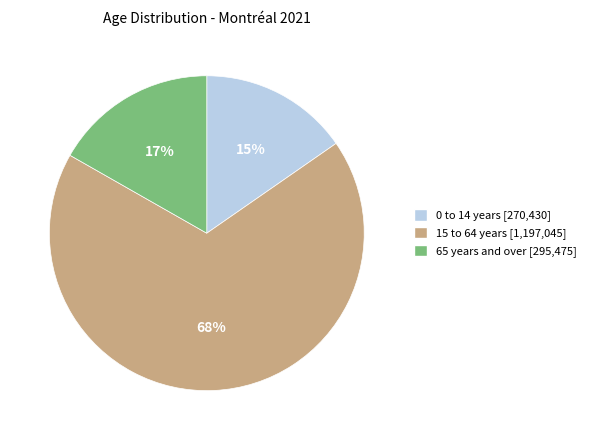

To the nearest percent, what percentage of the pie is 0 to 14 years?

15%